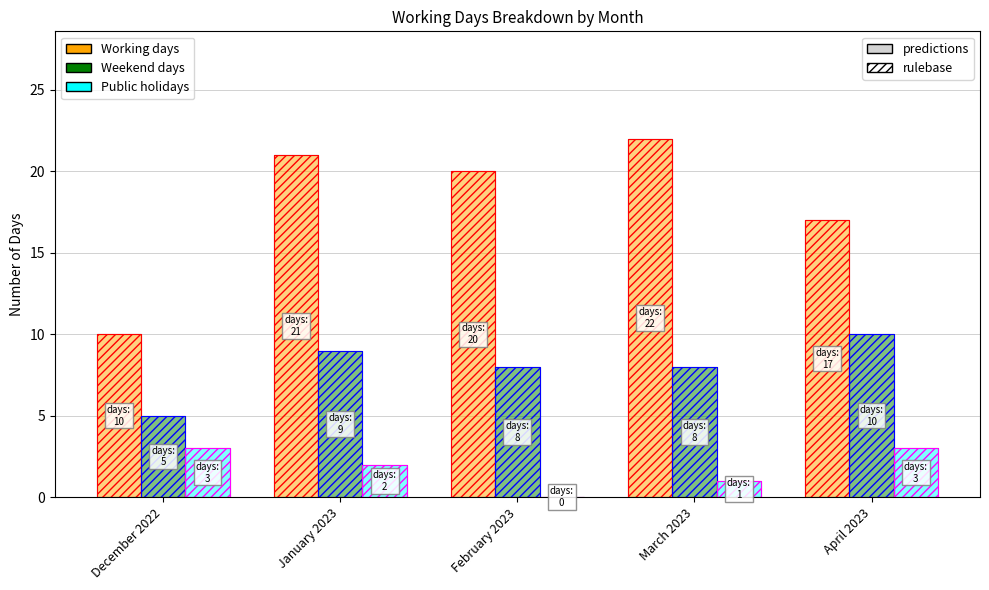

How many distinct data groups are displayed?

3